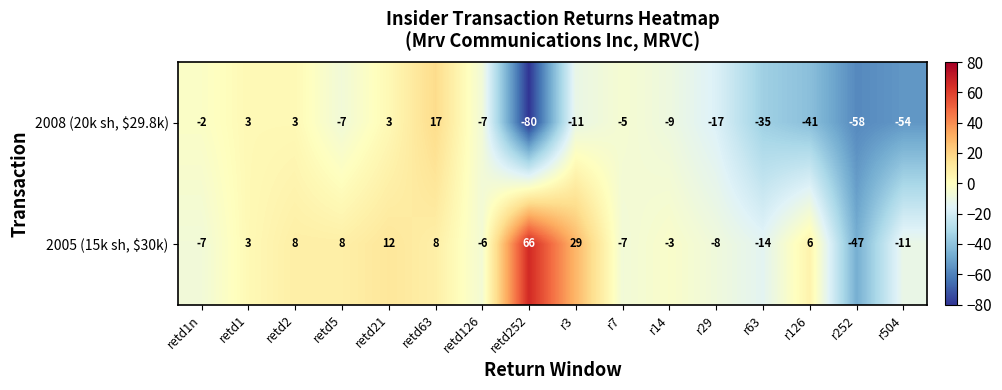

What is the difference between the 2008 (20k sh, $29.8k) values at retd63 and retd2?

14